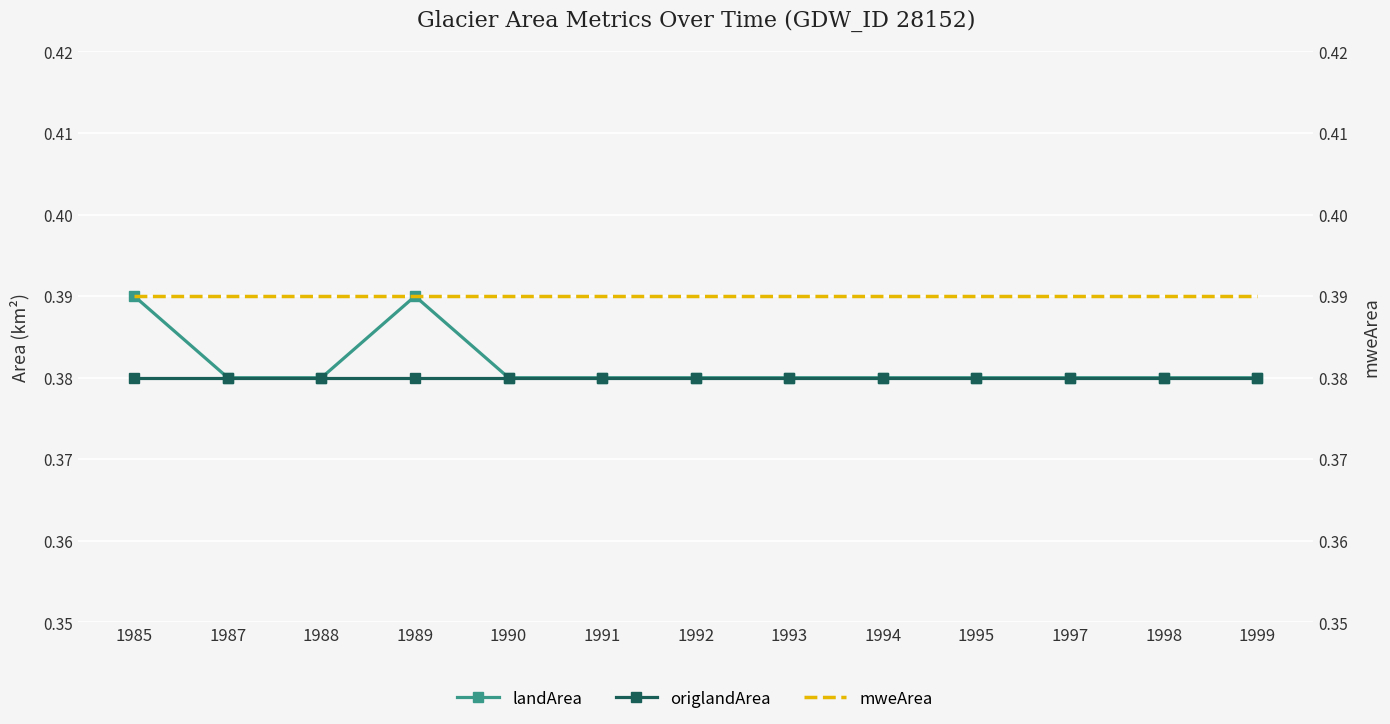

Which series has the widest spread of values?

landArea